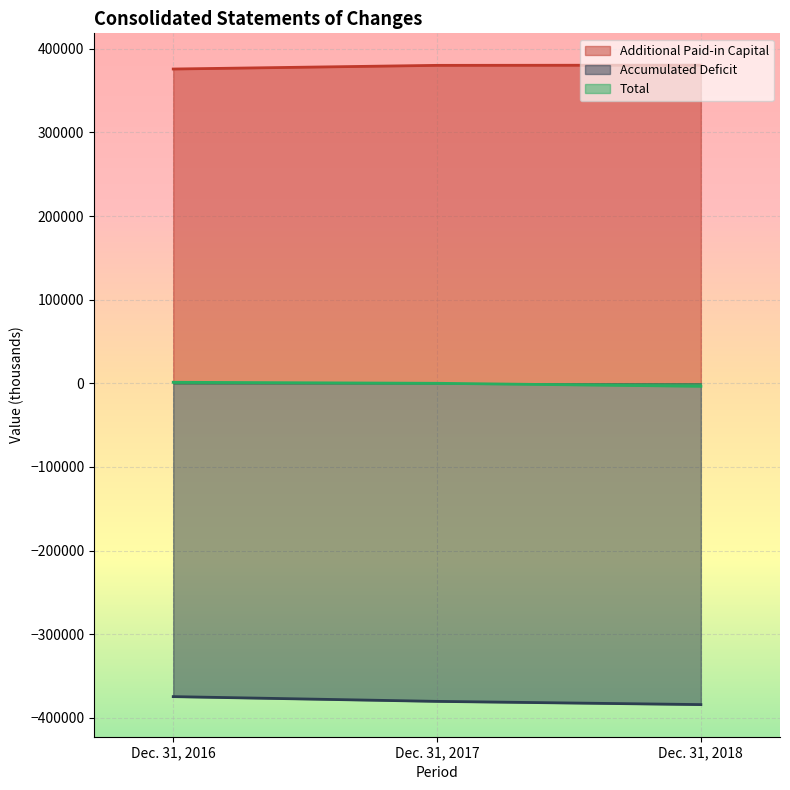

Is it true that Accumulated Deficit equals -380380 at Dec. 31, 2017?

True